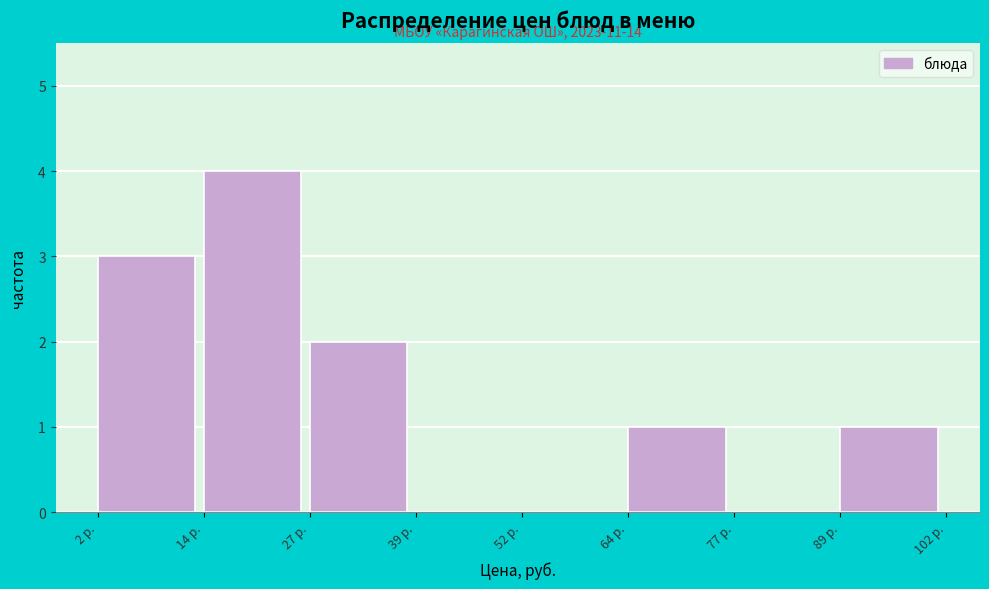

Over which range of the x-axis is the bar tallest?

14 to 28